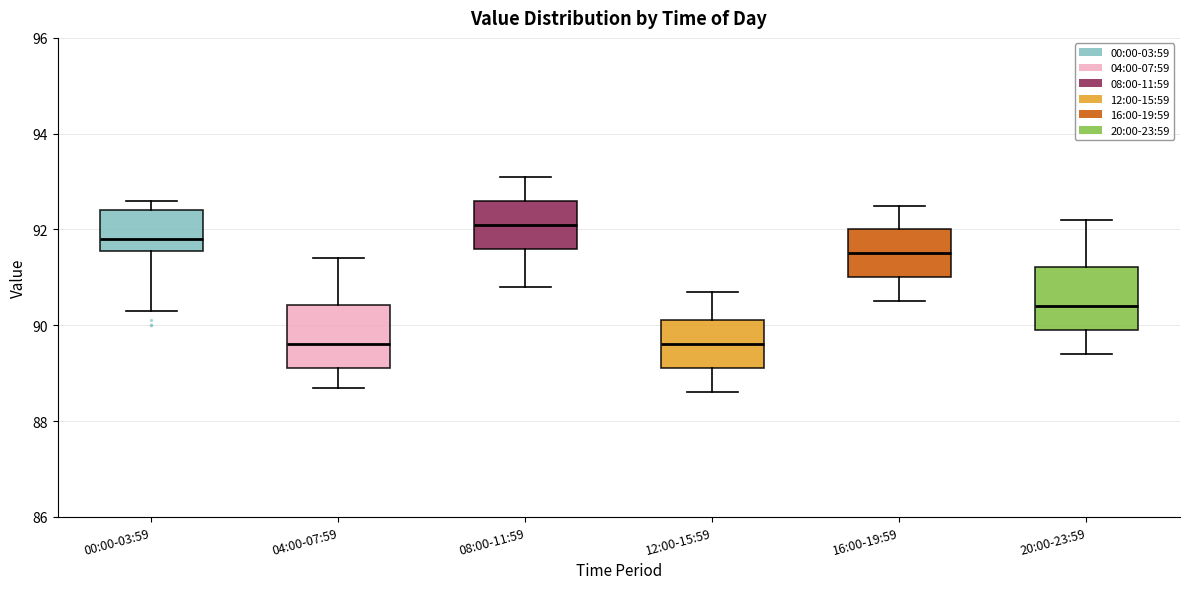

Reading left to right, read every box against the y-axis: the position of its median line, the range the box covers, and the ends of its whiskers. The values are not printed on the chart, so give them approximately, as read against the axis.

00:00-03:59: median 91.8, box 91.6 to 92.4, whiskers 90.4 to 92.6
04:00-07:59: median 89.6, box 89.2 to 90.4, whiskers 88.8 to 91.4
08:00-11:59: median 92.2, box 91.6 to 92.6, whiskers 90.8 to 93.2
12:00-15:59: median 89.6, box 89.2 to 90.2, whiskers 88.6 to 90.8
16:00-19:59: median 91.6, box 91.0 to 92.0, whiskers 90.6 to 92.6
20:00-23:59: median 90.4, box 90.0 to 91.2, whiskers 89.4 to 92.2